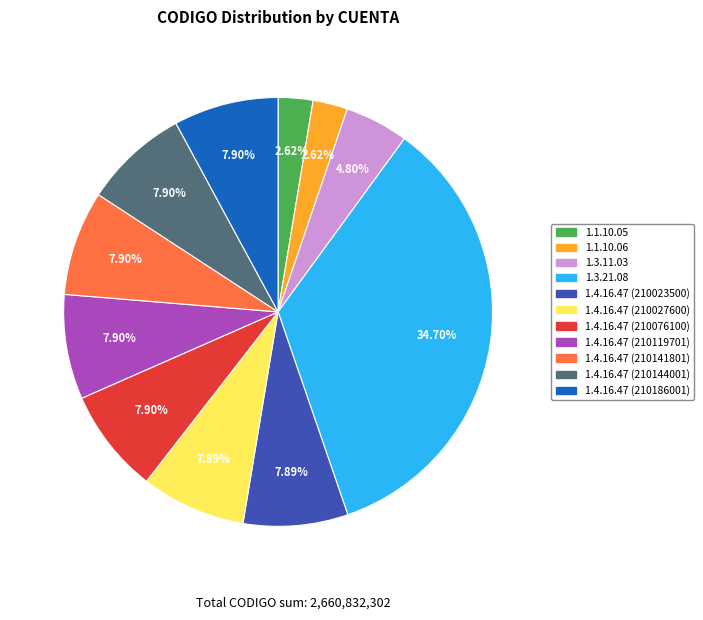

What percentage is the 1.4.16.47 (210076100) slice, to the nearest percent?

8%